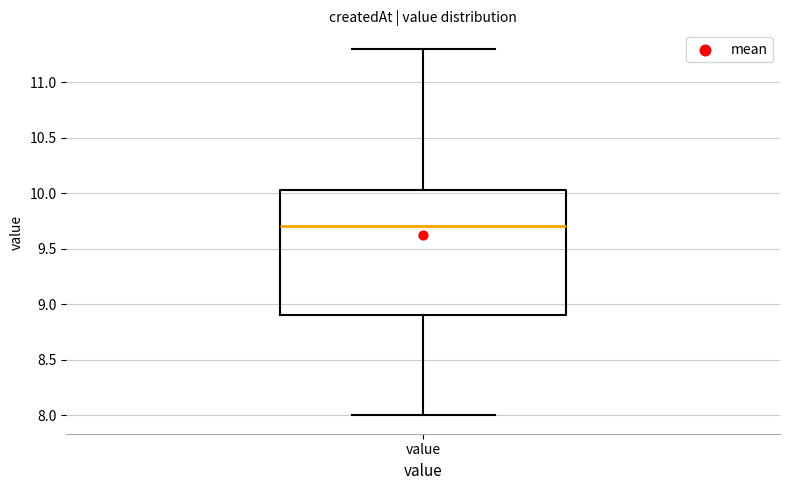

Transcribe this box plot: give where the median line is, the range the box spans, and where the two whiskers end, as read against the y-axis. The values are not printed on the chart, so give them approximately, as read against the axis.

median 9.70, box 8.90 to 10.05, whiskers 8.00 to 11.30